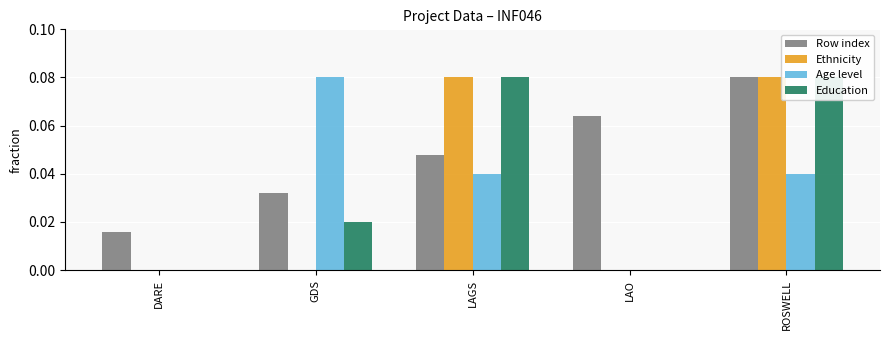

Which category has the lowest value in the Age level series?

DARE